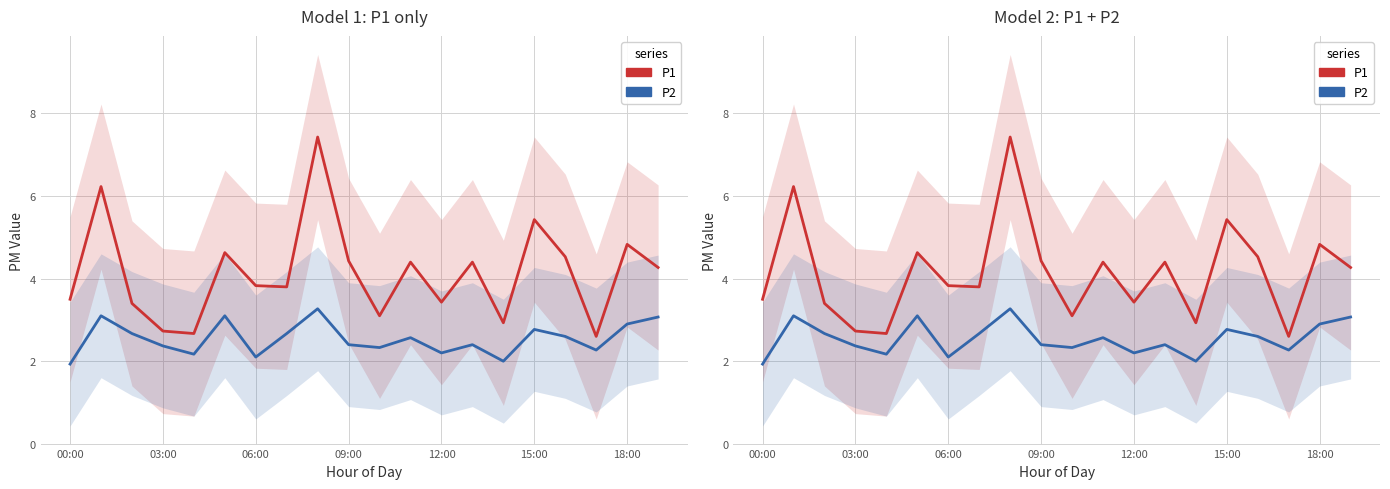

What is the sum of all P1 values?

82.6